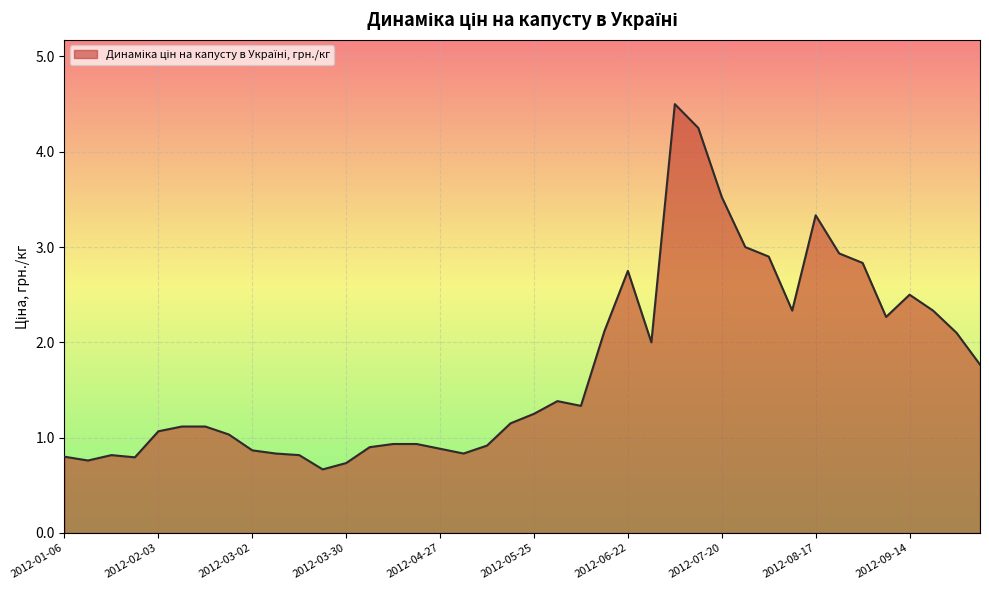

What is the greatest value displayed?

4.5